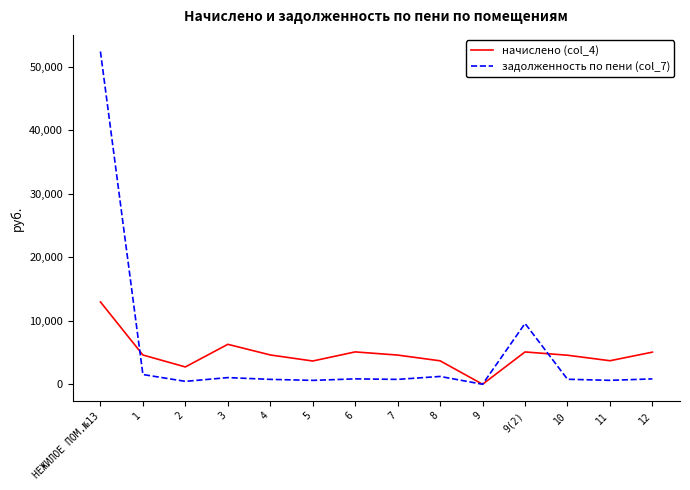

Which series changed the most between НЕЖИЛОЕ ПОМ.№13 and 6?

задолженность по пени (col_7)